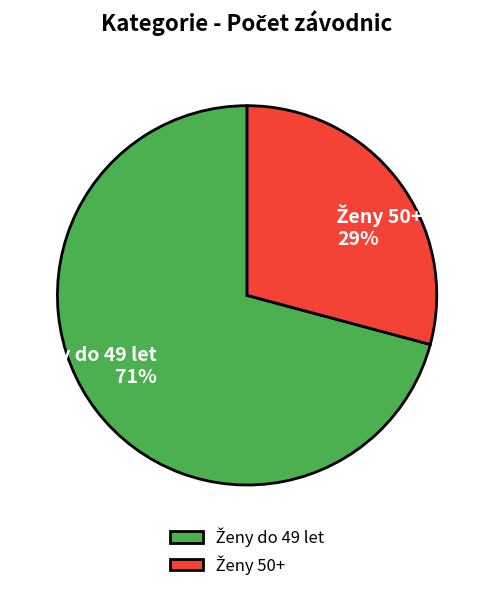

Is there a majority slice in this chart?

Yes